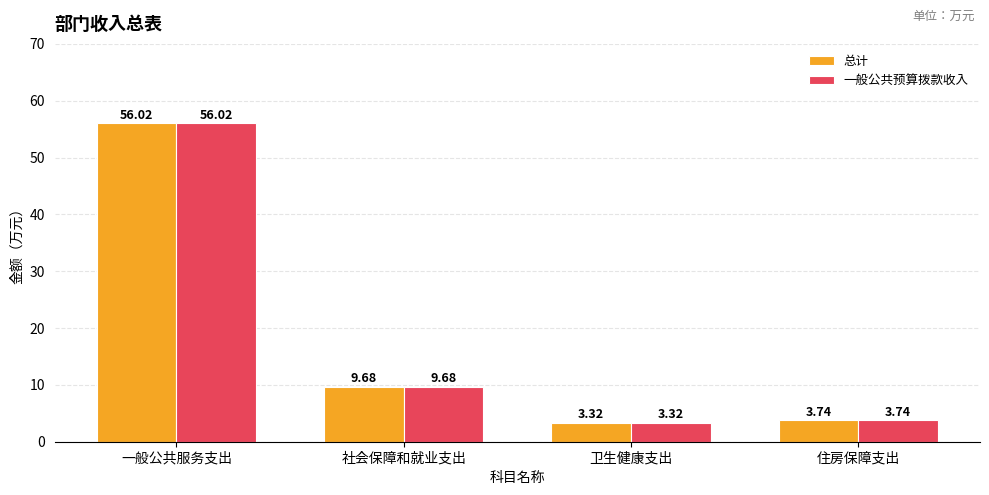

What position from the right is 一般公共服务支出?

4